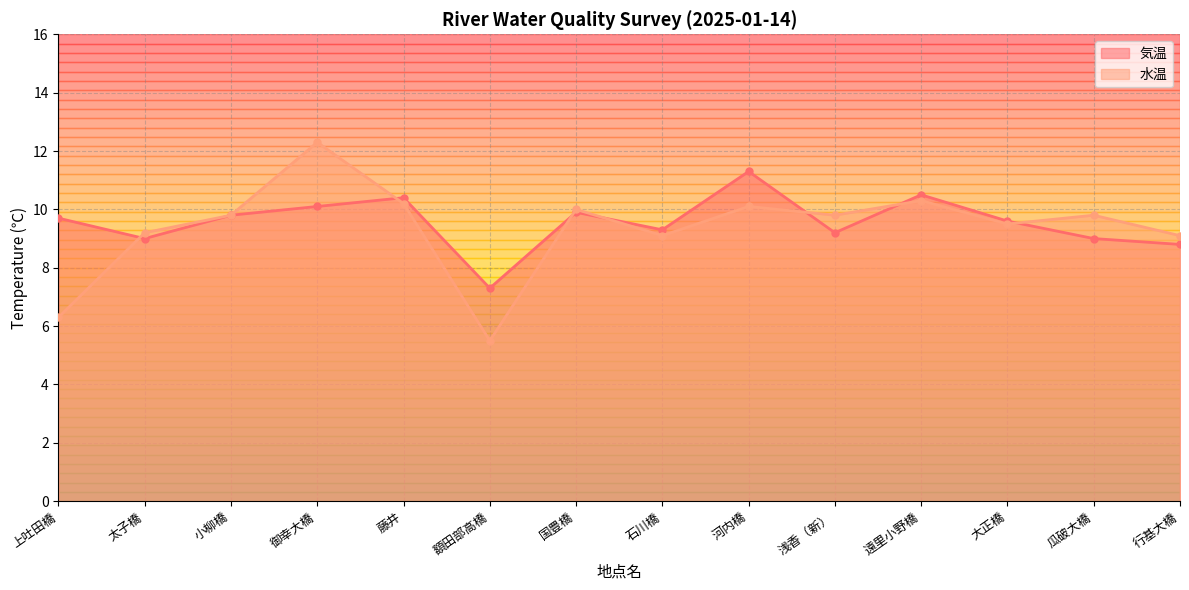

True or false: 水温 and 気温 intersect in this chart.

True